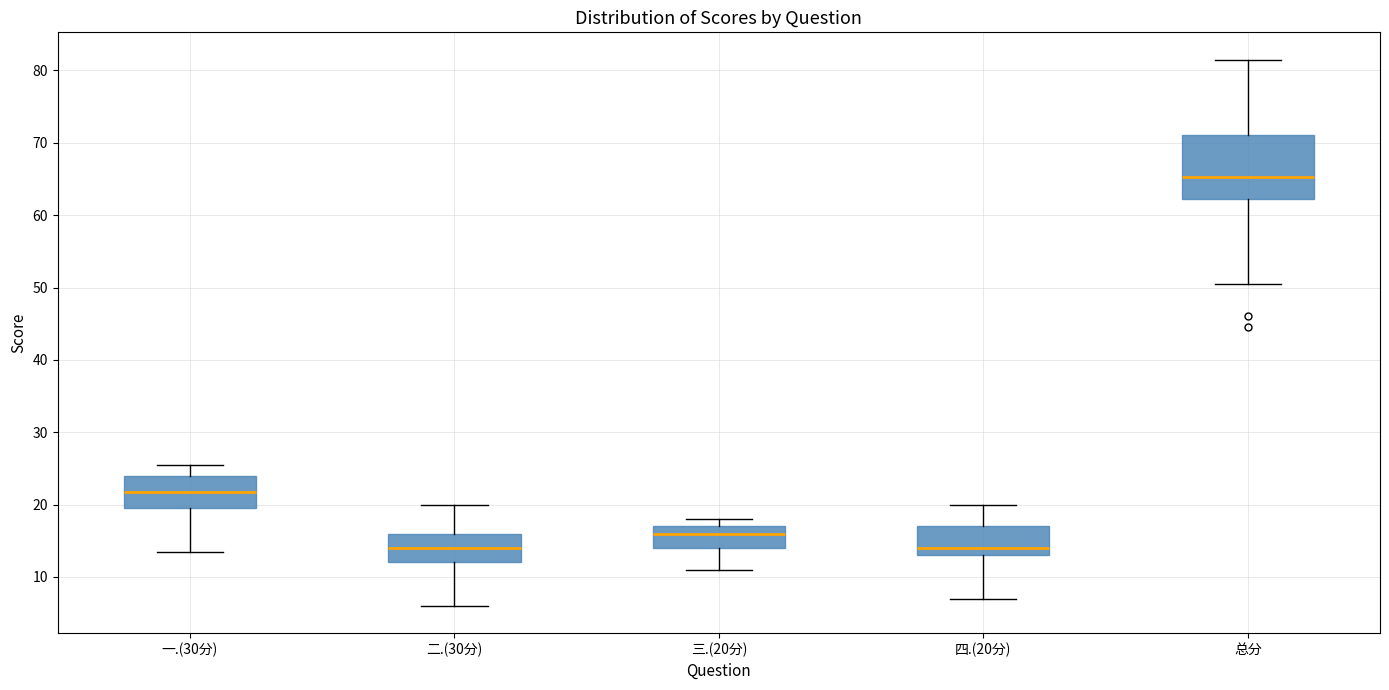

Reading left to right, read every box against the y-axis: the position of its median line, the range the box covers, and the ends of its whiskers. The values are not printed on the chart, so give them approximately, as read against the axis.

一.(30分): median 22, box 20 to 24, whiskers 14 to 26
二.(30分): median 14, box 12 to 16, whiskers 6 to 20
三.(20分): median 16, box 14 to 17, whiskers 11 to 18
四.(20分): median 14, box 13 to 17, whiskers 7 to 20
总分: median 65, box 62 to 71, whiskers 51 to 82